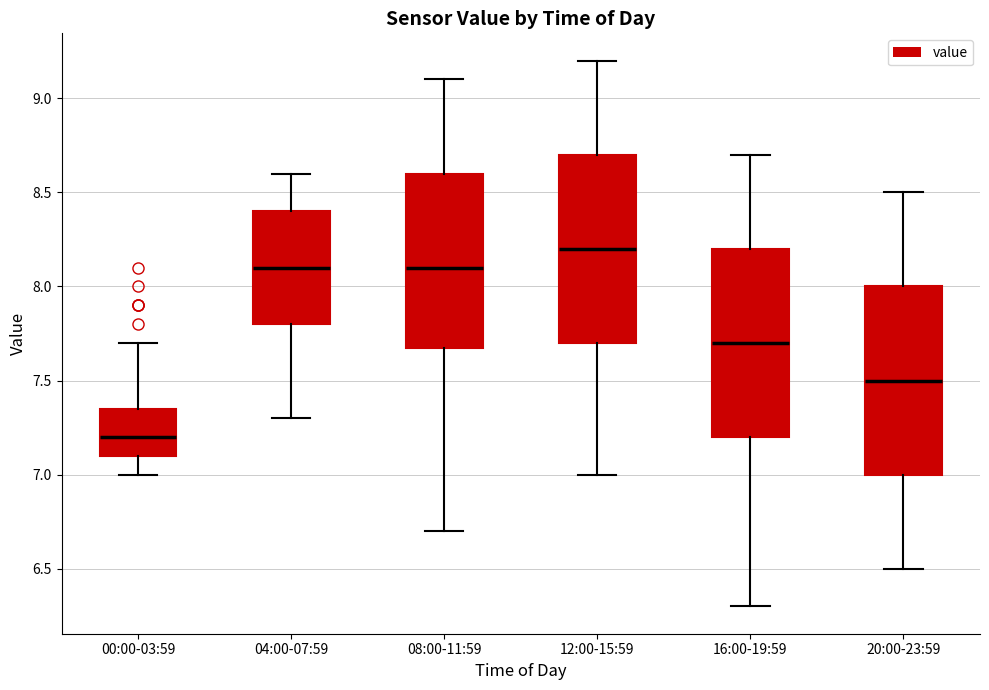

Where is the lower edge of the box for 08:00-11:59 on the y-axis? The values are not printed on the chart, so give them approximately, as read against the axis.

7.70